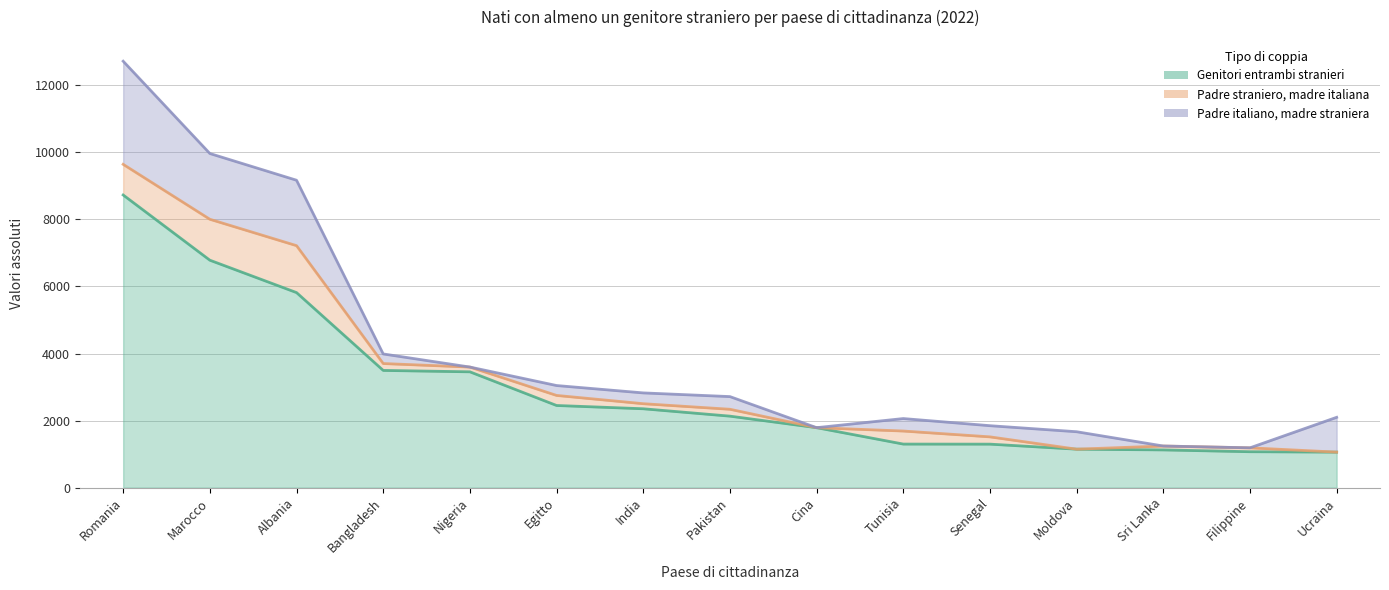

What are all the series names shown in the legend?

Genitori entrambi stranieri, Padre straniero, madre italiana, Padre italiano, madre straniera